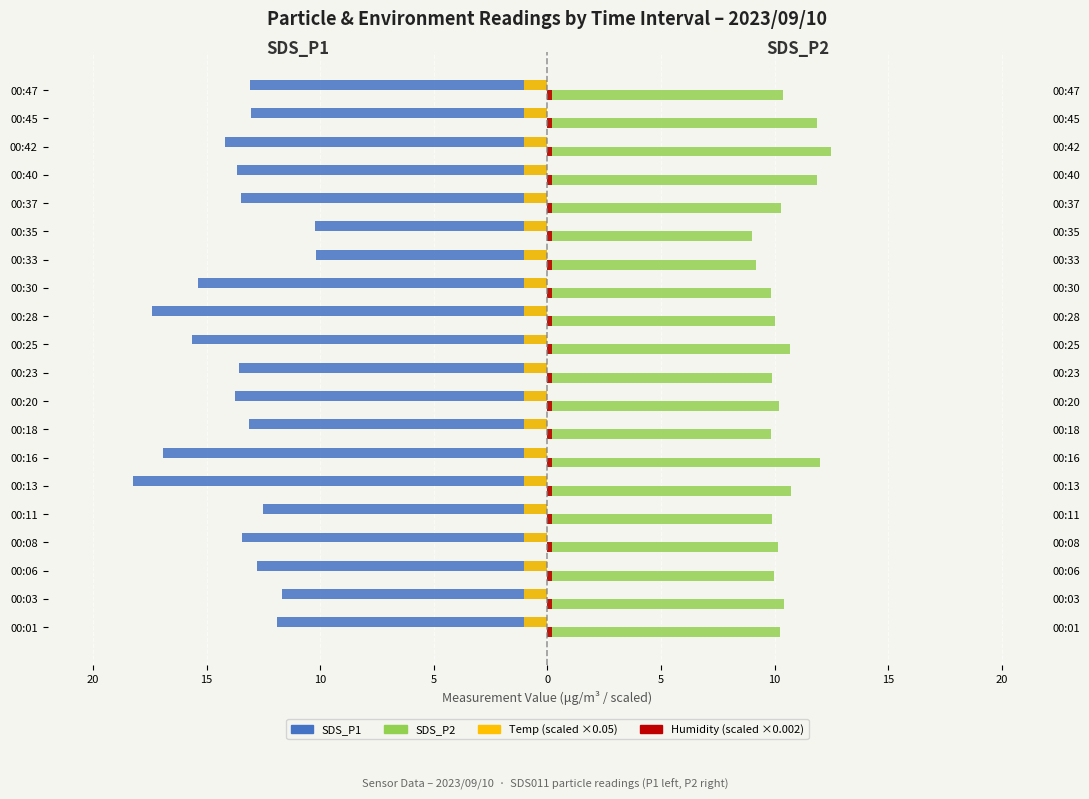

How many data points does each series have?

20